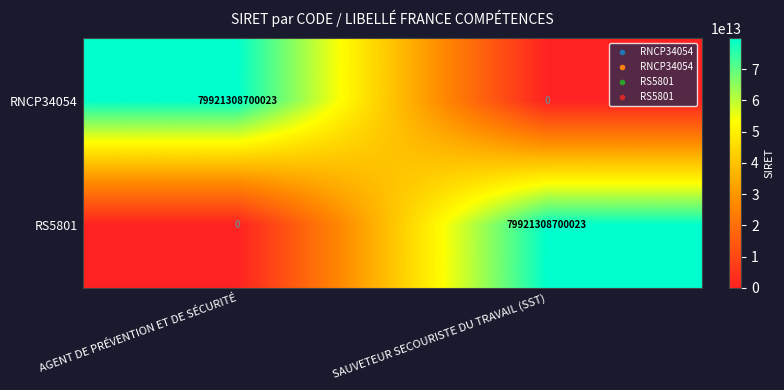

The value of RNCP34054 at SAUVETEUR SECOURISTE DU TRAVAIL (SST) is 0. True or false?

True